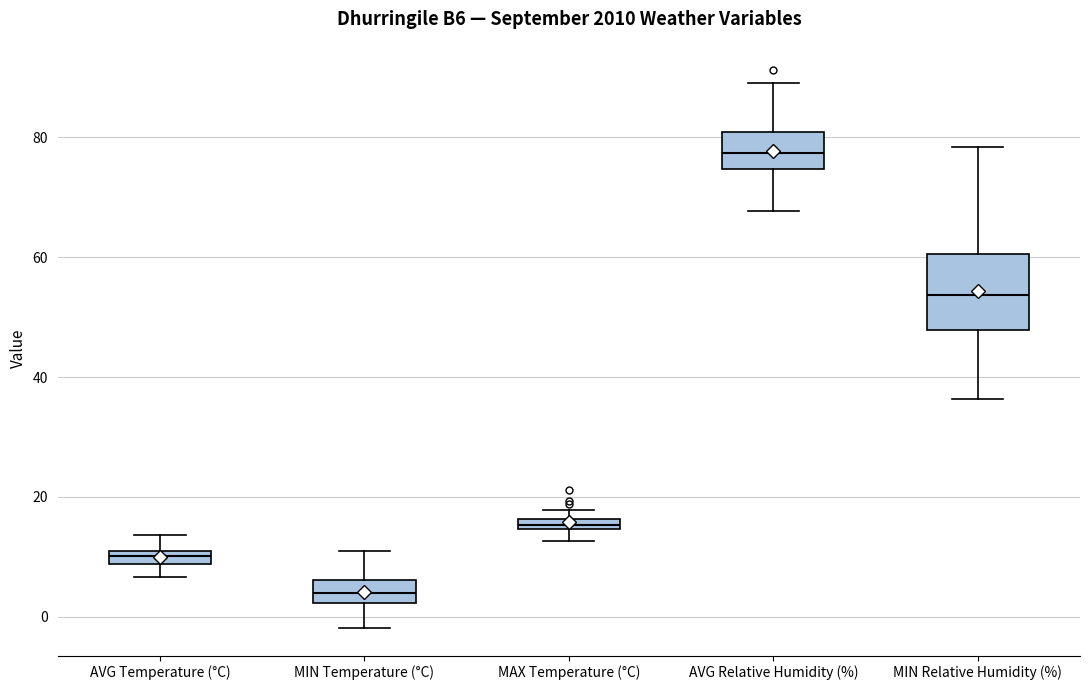

Where does the upper whisker of the box for MIN Temperature (°C) end on the y-axis? The values are not printed on the chart, so give them approximately, as read against the axis.

10